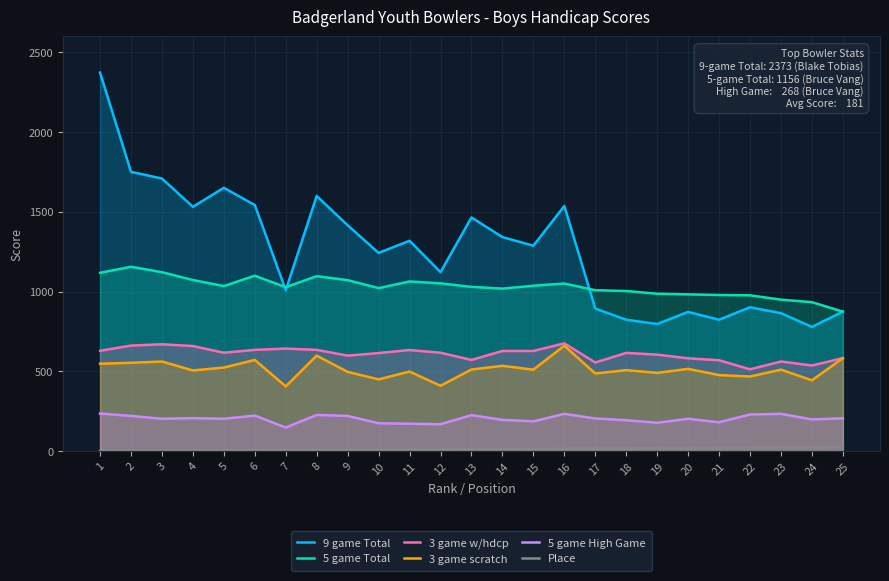

What is the sum of the 5 game Total values at 19 and 14?

2006